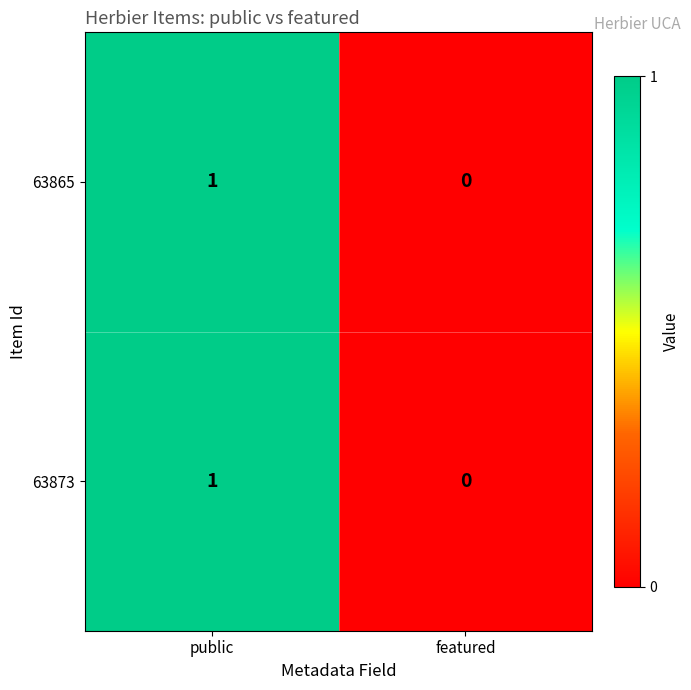

True or false: 63865 has a value of 1 at public.

True